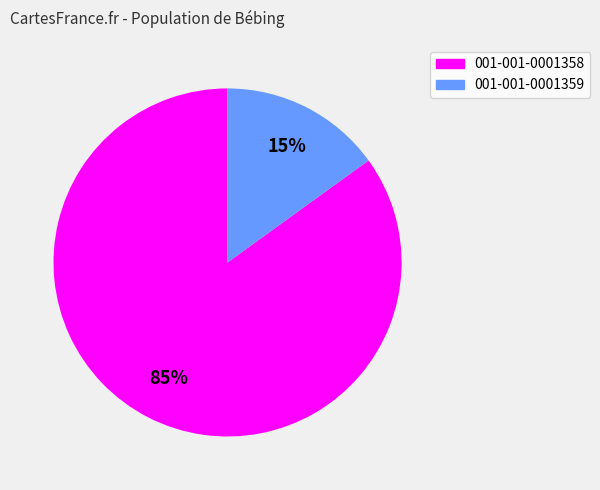

Which slice represents more than half of the pie?

001-001-0001358